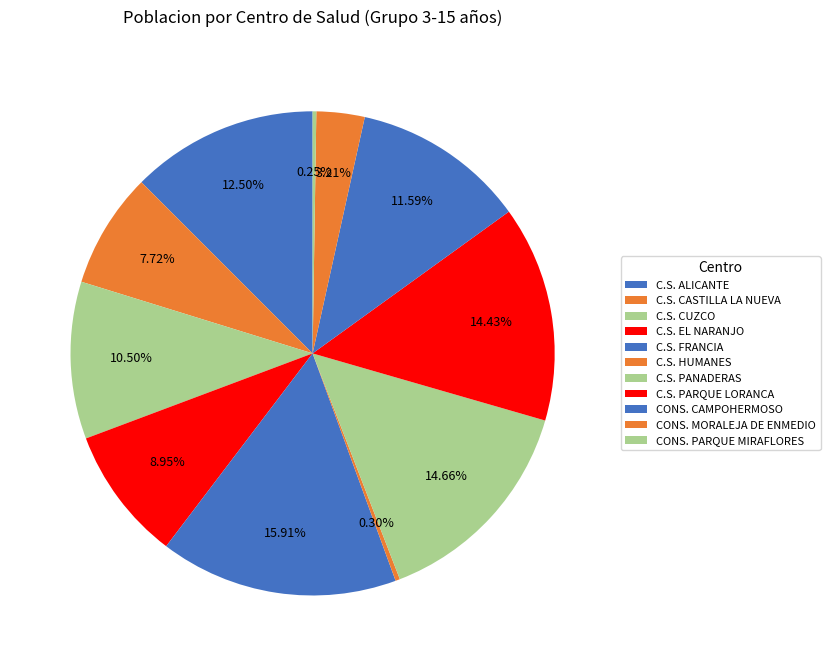

Is there a majority slice in this chart?

No